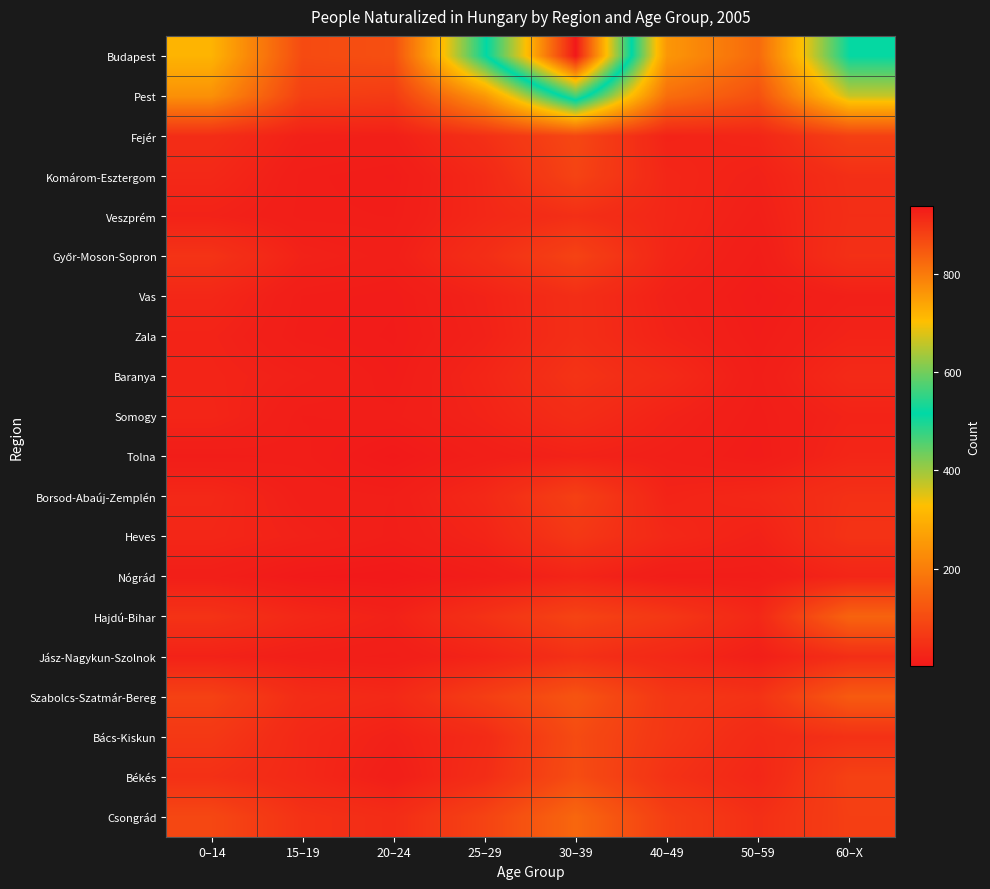

At which category is the sum across all series the highest?

30–39